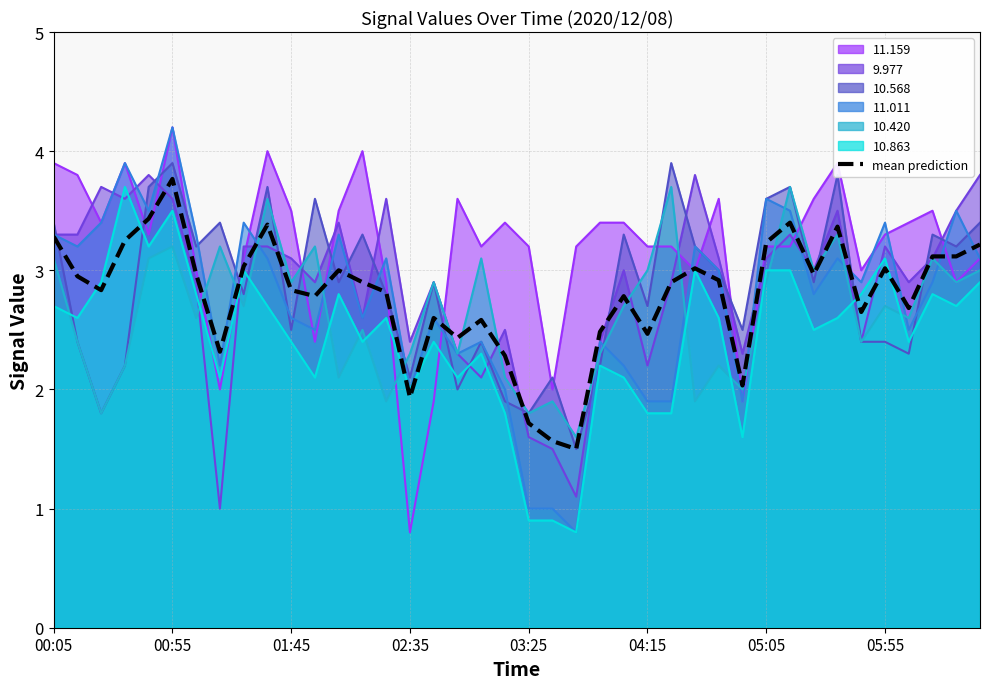

Reading right to left, extract all data points from this chart.

3.2	3.1	3.1	2.7	3.0	2.6	3.4	3.0	3.4	3.2	2.0	2.9	3.0	2.9	2.5	2.8	2.5	1.5	1.6	1.7	2.3	2.6	2.4	2.6	1.9	2.8	2.9	3.0	2.8	2.8	3.4	3.0	2.3	3.0	3.8	3.4	3.2	2.8	3.0	3.3